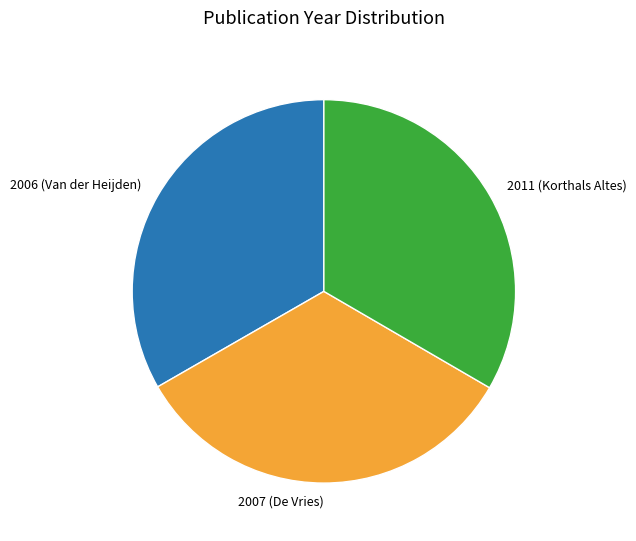

Do 2007 (De Vries) and 2006 (Van der Heijden) together represent more than half of the pie?

Yes